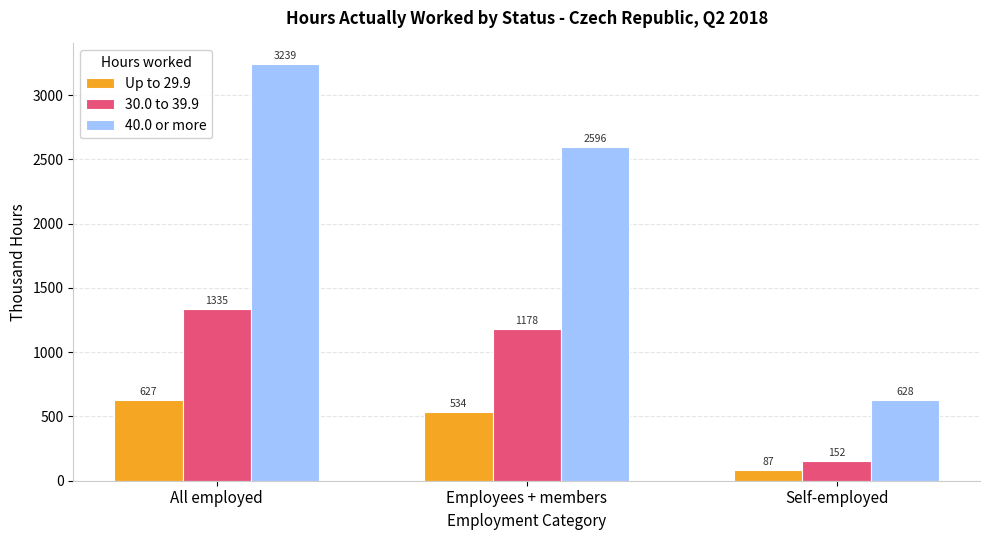

True or false: 30.0 to 39.9 has a value of 1178.2 at Employees + members.

True